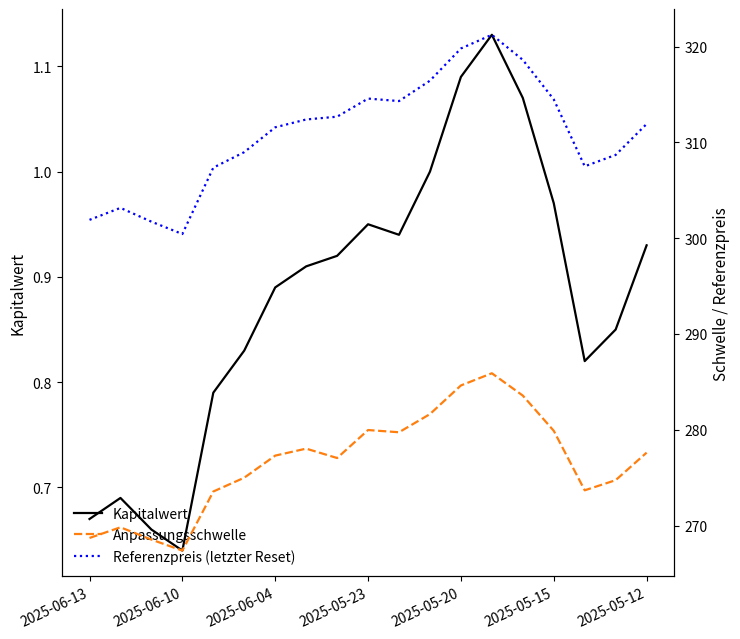

The Referenzpreis (letzter Reset) series shows 152.0 at 14. True or false?

False